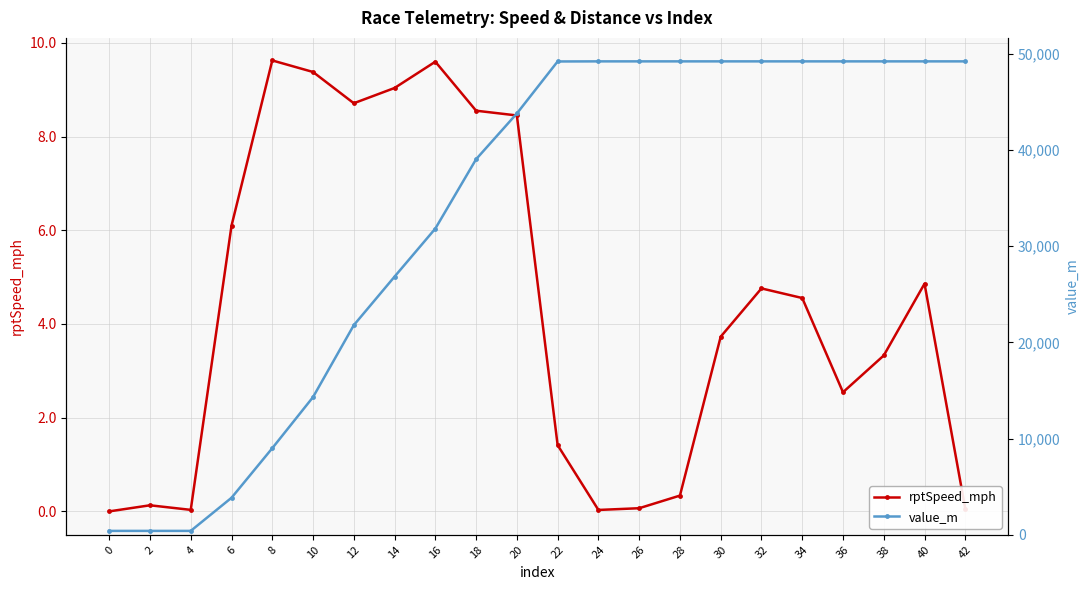

Where is the first local maximum for rptSpeed_mph?

2